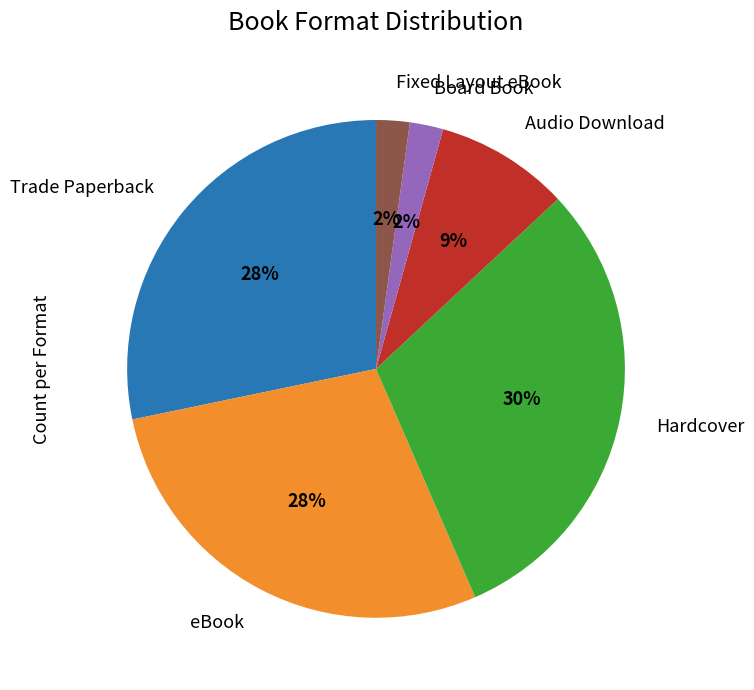

The Fixed Layout eBook slice represents 13% of the pie. True or false?

False